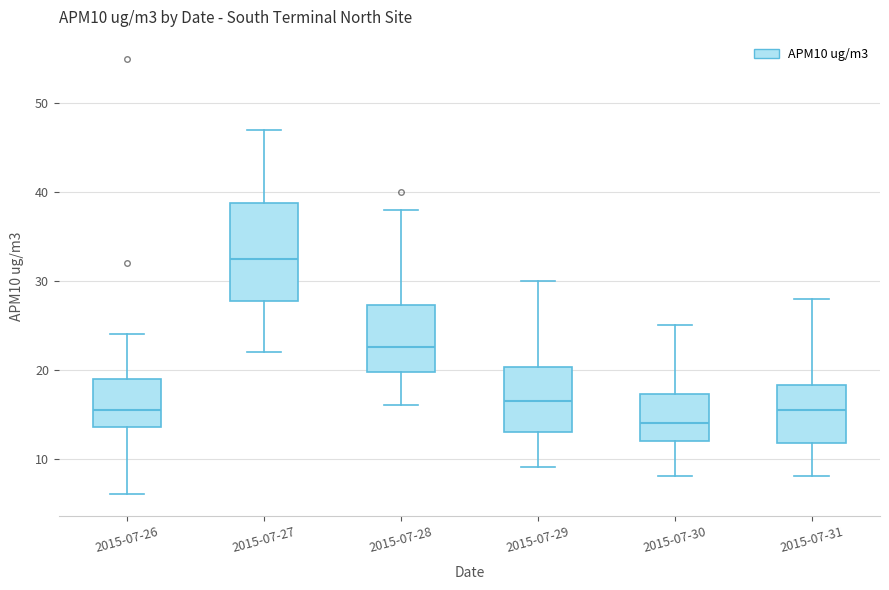

Where does the median line of the box for 2015-07-31 sit on the y-axis? The values are not printed on the chart, so give them approximately, as read against the axis.

16